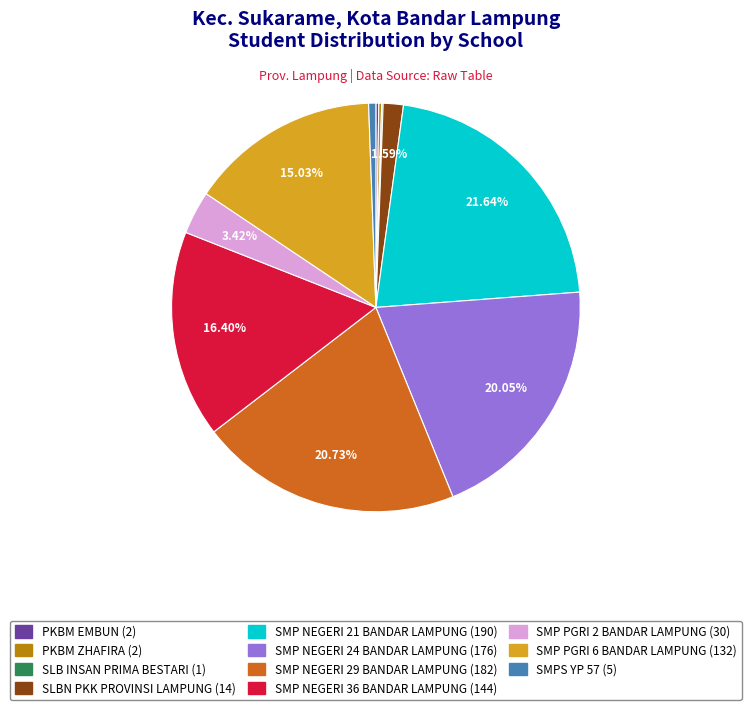

Which has a higher value, SMP NEGERI 36 BANDAR LAMPUNG or SMP NEGERI 21 BANDAR LAMPUNG?

SMP NEGERI 21 BANDAR LAMPUNG